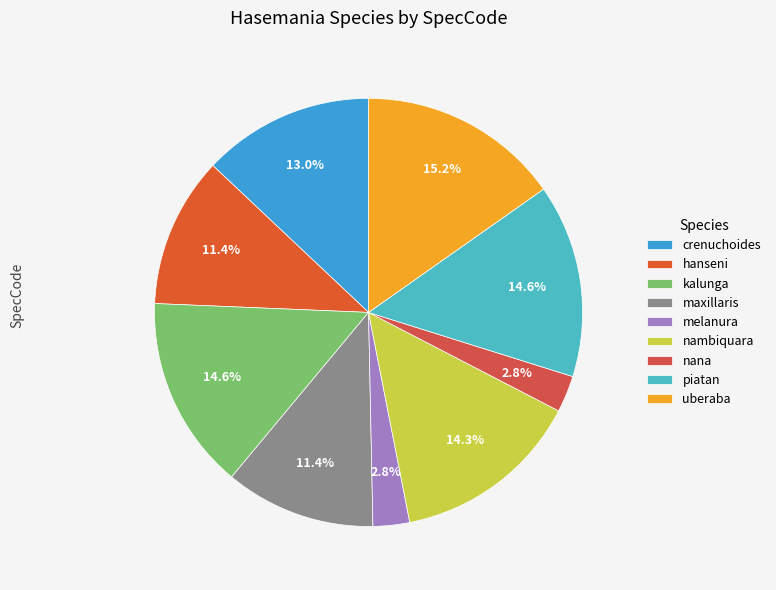

How many segments does this pie chart have?

9